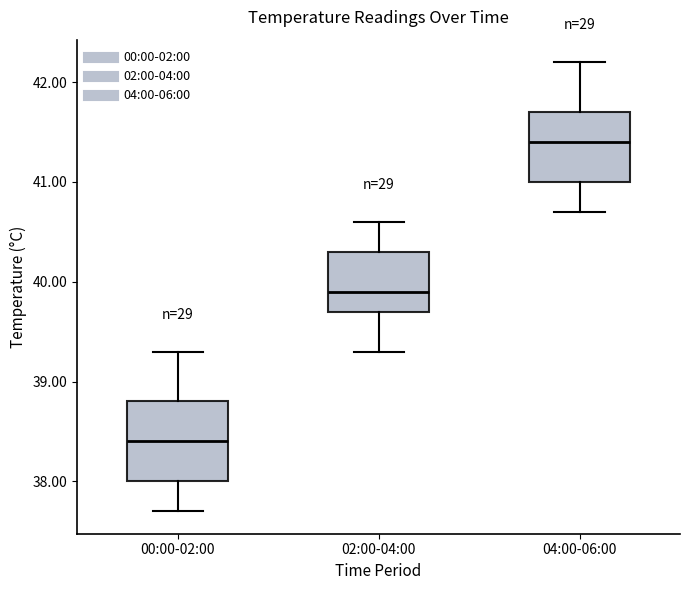

Reading left to right, read every box against the y-axis: the position of its median line, the range the box covers, and the ends of its whiskers. The values are not printed on the chart, so give them approximately, as read against the axis.

00:00-02:00: median 38.4, box 38.0 to 38.8, whiskers 37.7 to 39.3
02:00-04:00: median 39.9, box 39.7 to 40.3, whiskers 39.3 to 40.6
04:00-06:00: median 41.4, box 41.0 to 41.7, whiskers 40.7 to 42.2